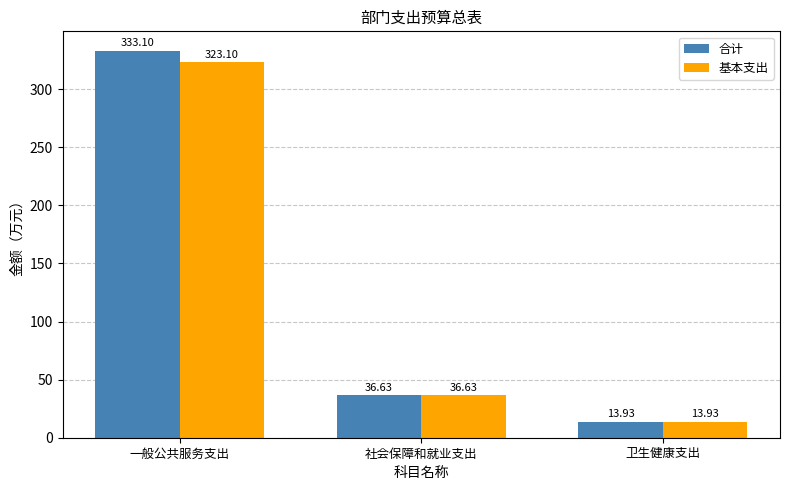

What is the label of the 3rd bar from the left?

卫生健康支出